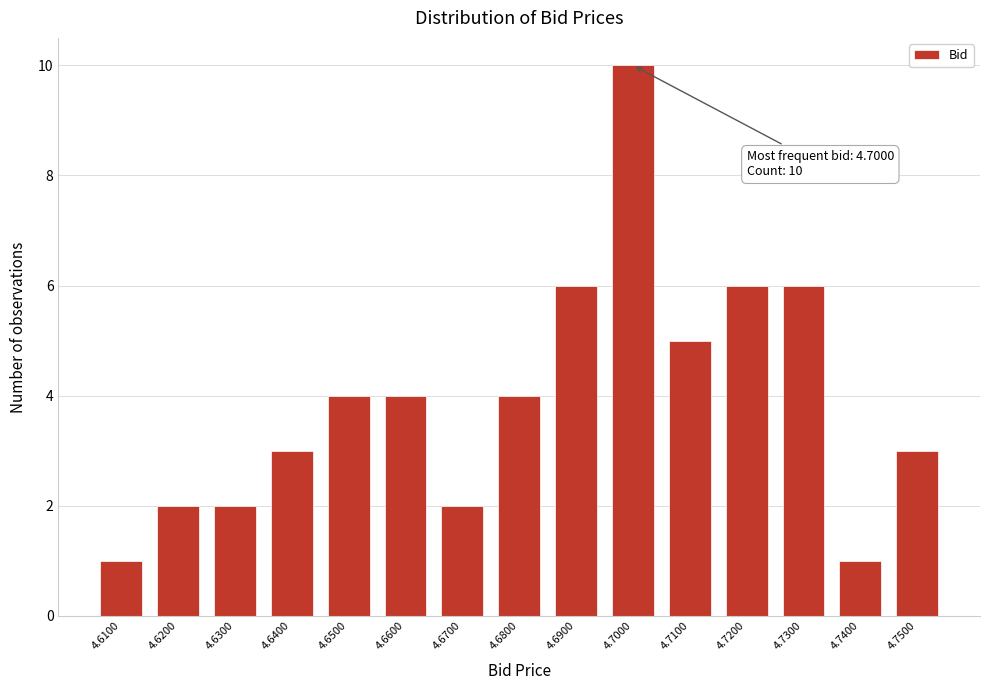

Over which range of the x-axis is the bar tallest?

4.695 to 4.705